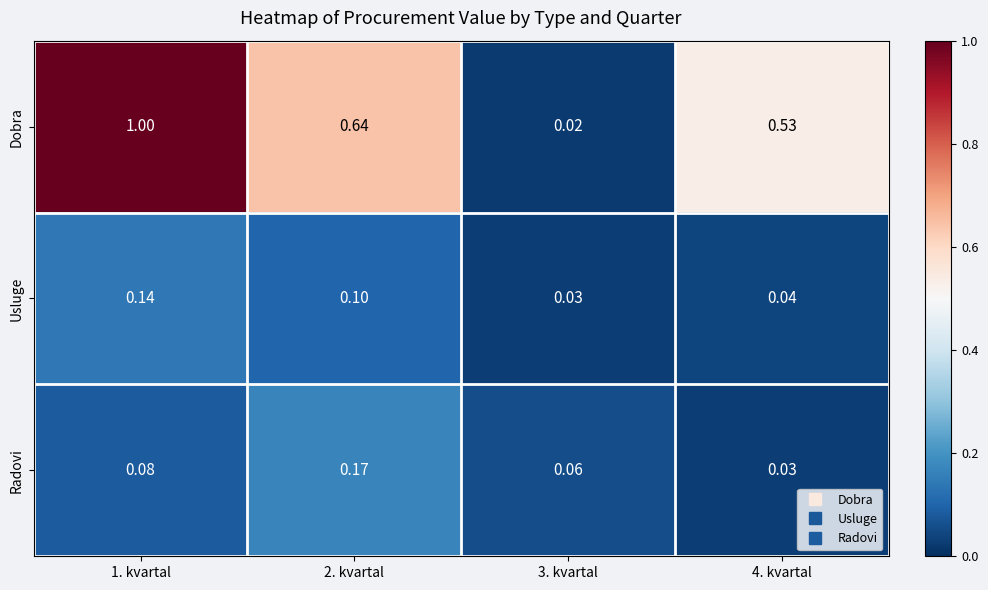

Rank the series by their maximum value, from lowest to highest.

Usluge, Radovi, Dobra